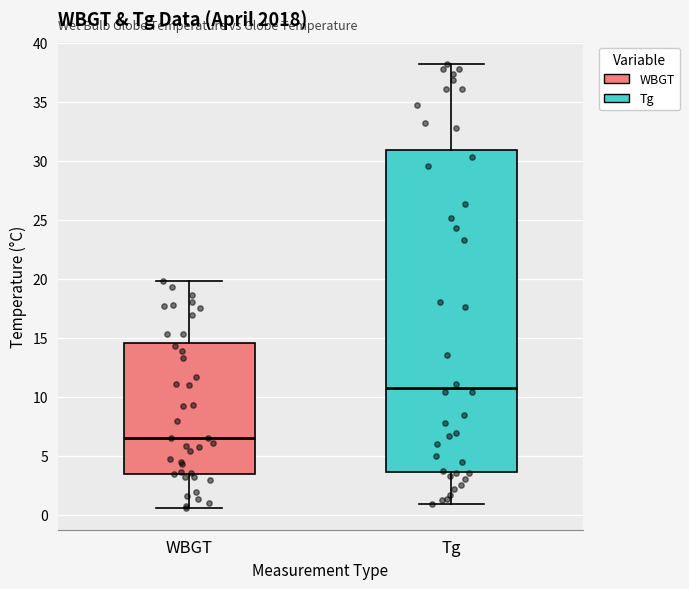

Which box's median line is the highest?

Tg